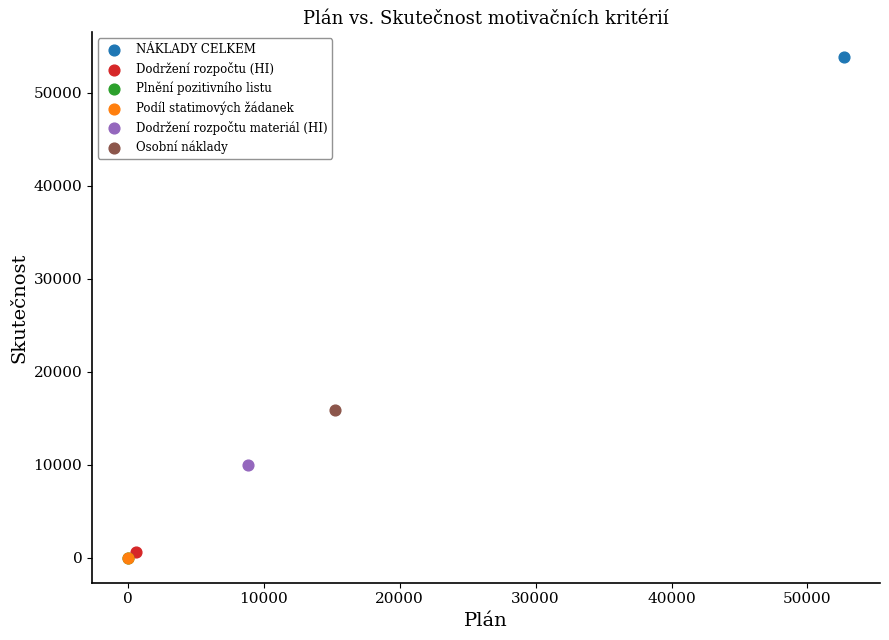

What are all the series names shown in the legend?

NÁKLADY CELKEM, Dodržení rozpočtu (HI), Plnění pozitivního listu, Podíl statimových žádanek, Dodržení rozpočtu materiál (HI), Osobní náklady